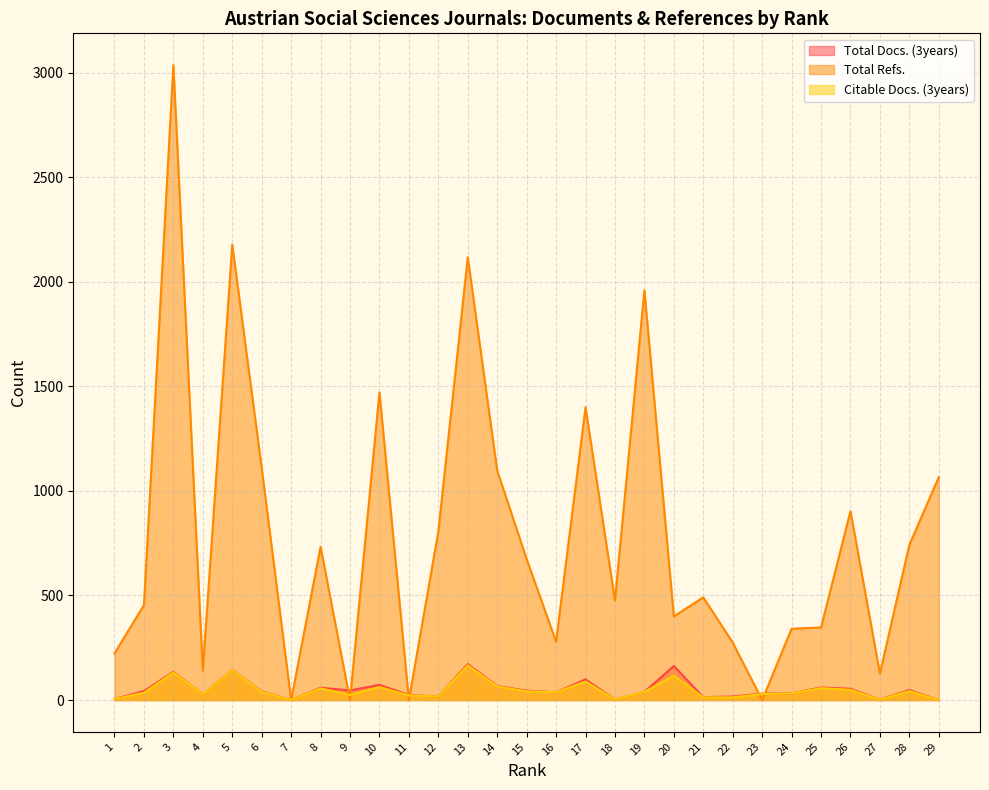

What is the sum of all Citable Docs. (3years) values?

1355